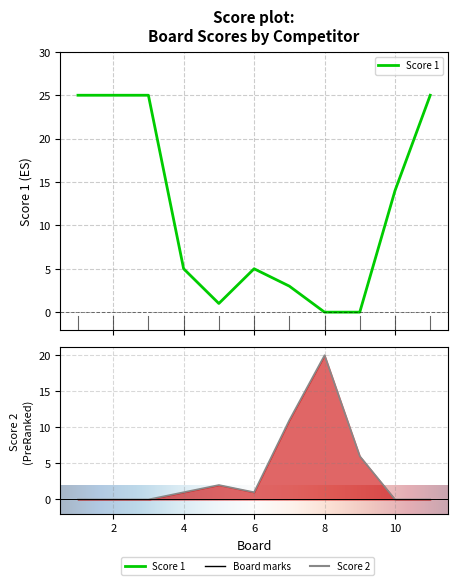

How many data points in Score 2 are less than 1?

5